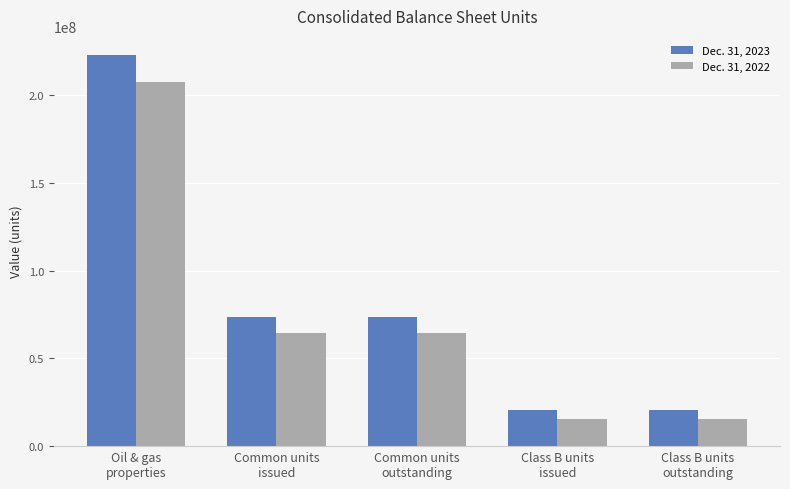

What position from the left is Class B units
issued?

4